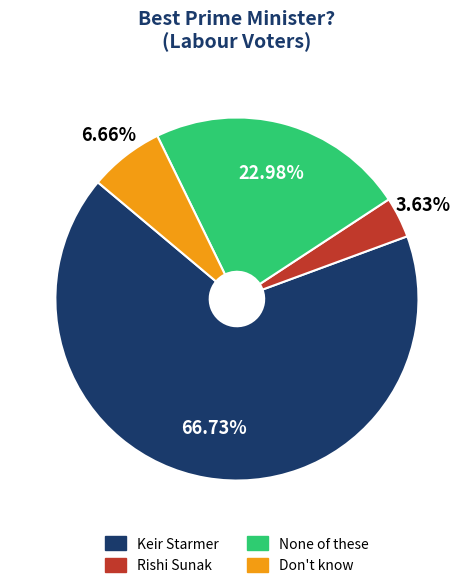

How many segments does this pie chart have?

4